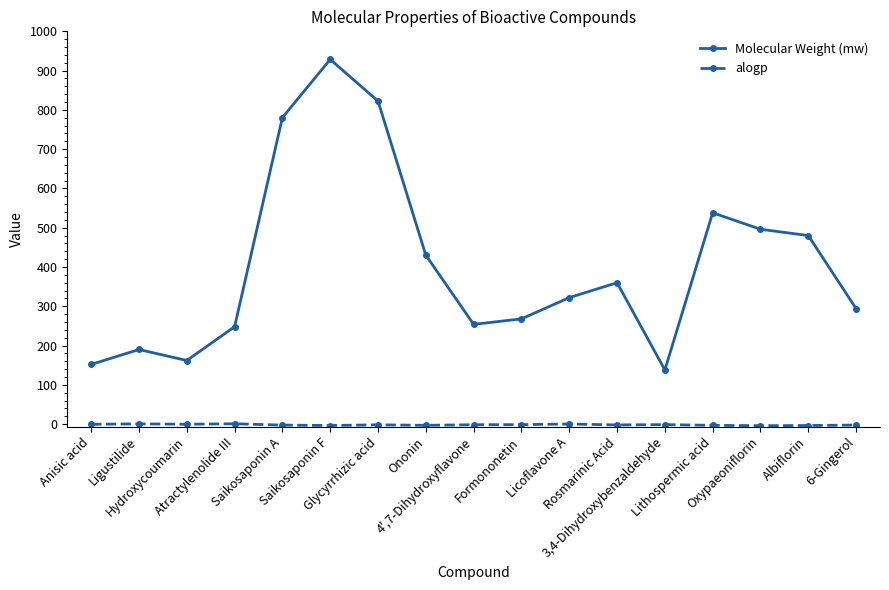

Count the number of categories in the chart.

17